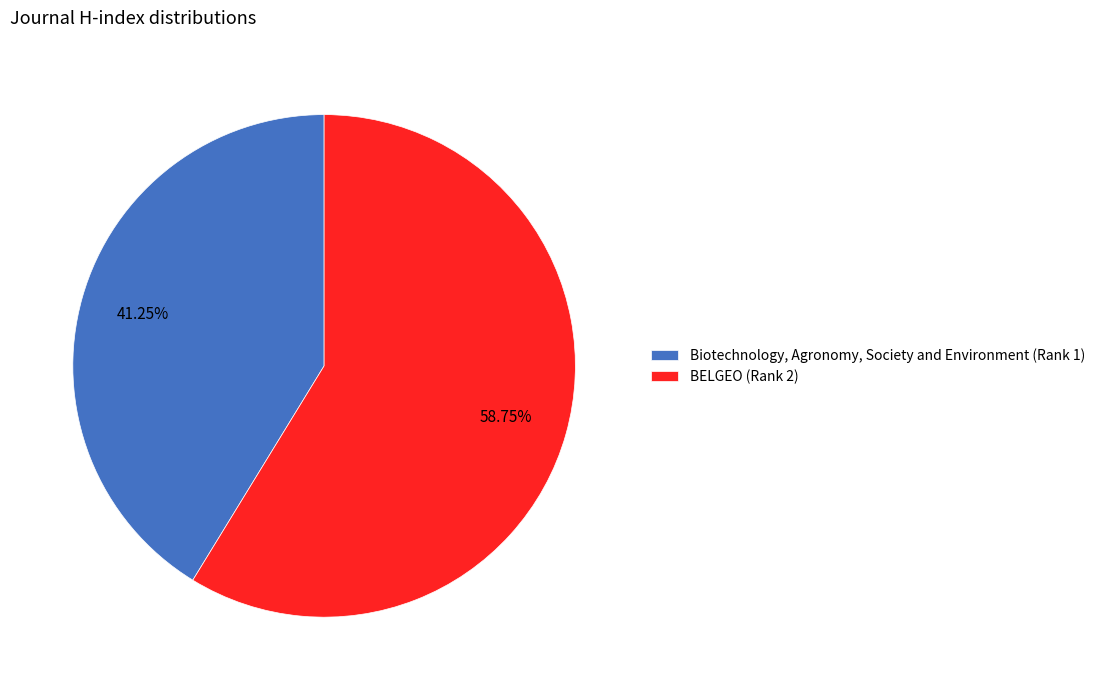

Which category has the biggest portion of the pie?

BELGEO (Rank 2)